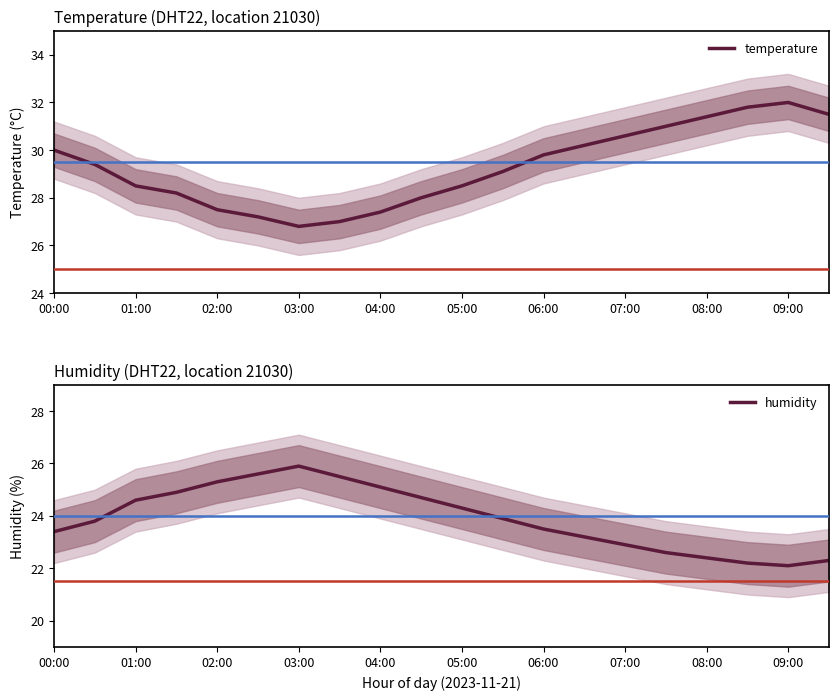

At which label does humidity reach its minimum?

09:00